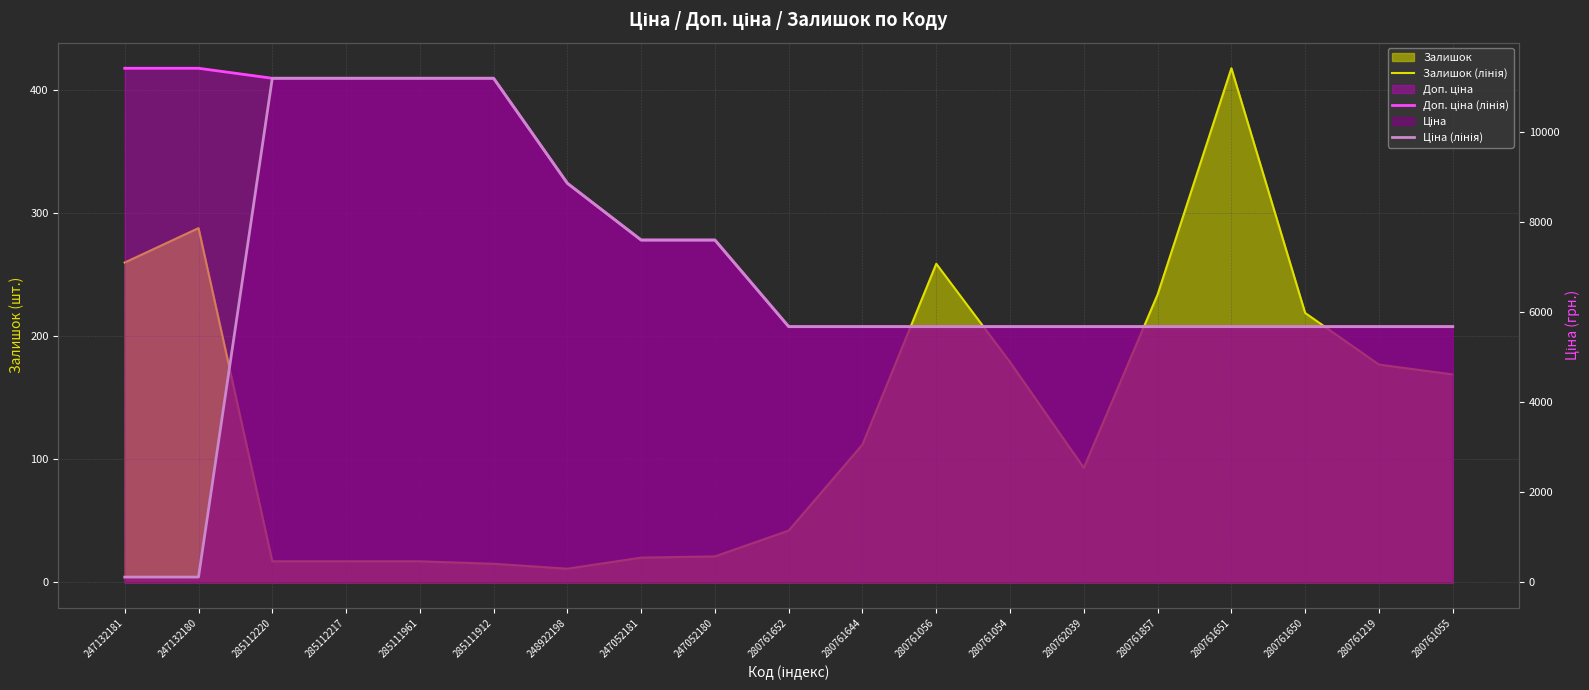

Reading left to right, what are all the values shown in this chart?

Залишок (лінія): 247132181=260.0	247132180=288.0	285112220=17.0	285112217=17.0	285111961=17.0	285111912=15.0	248922198=11.0	247052181=20.0	247052180=21.0	280761652=42.0	280761644=112.0	280761056=259.0	280761054=179.0	280762039=93.0	280761857=234.0	280761651=418.0	280761650=219.0	280761219=177.0	280761055=169.0
Доп. ціна (лінія): 247132181=11410.0	247132180=11410.0	285112220=11188.2	285112217=11188.2	285111961=11188.2	285111912=11188.2	248922198=8856.7	247052181=7596.5	247052180=7596.5	280761652=5673.8	280761644=5673.8	280761056=5673.8	280761054=5673.8	280762039=5673.8	280761857=5673.8	280761651=5673.8	280761650=5673.8	280761219=5673.8	280761055=5673.8
Ціна (лінія): 247132181=114.1	247132180=114.1	285112220=11188.2	285112217=11188.2	285111961=11188.2	285111912=11188.2	248922198=8856.7	247052181=7596.5	247052180=7596.5	280761652=5673.8	280761644=5673.8	280761056=5673.8	280761054=5673.8	280762039=5673.8	280761857=5673.8	280761651=5673.8	280761650=5673.8	280761219=5673.8	280761055=5673.8